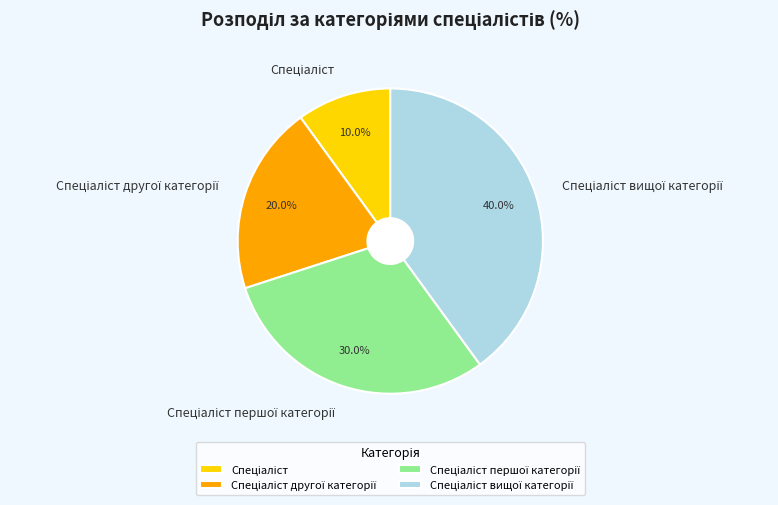

Is there any slice that represents more than half of the pie?

No